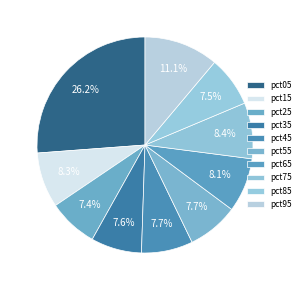

Count the number of slices in the pie.

10